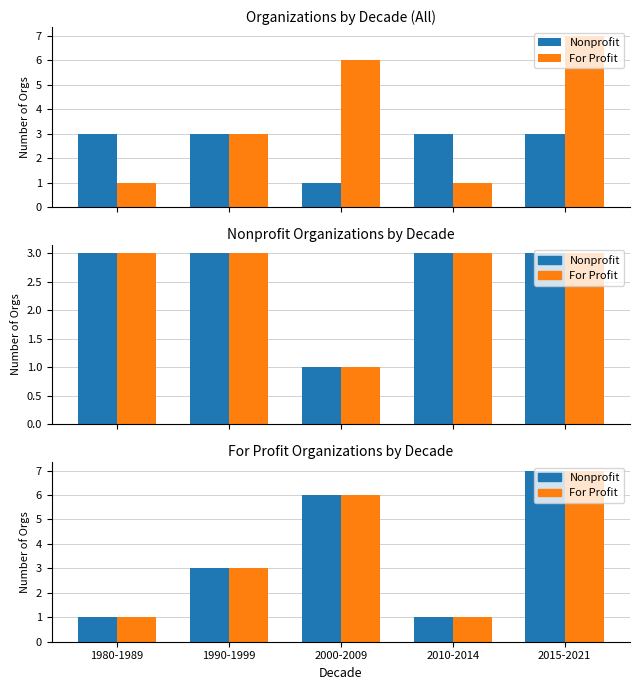

Rank the categories by Nonprofit value from lowest to highest.

2000-2009, 1980-1989, 1990-1999, 2010-2014, 2015-2021